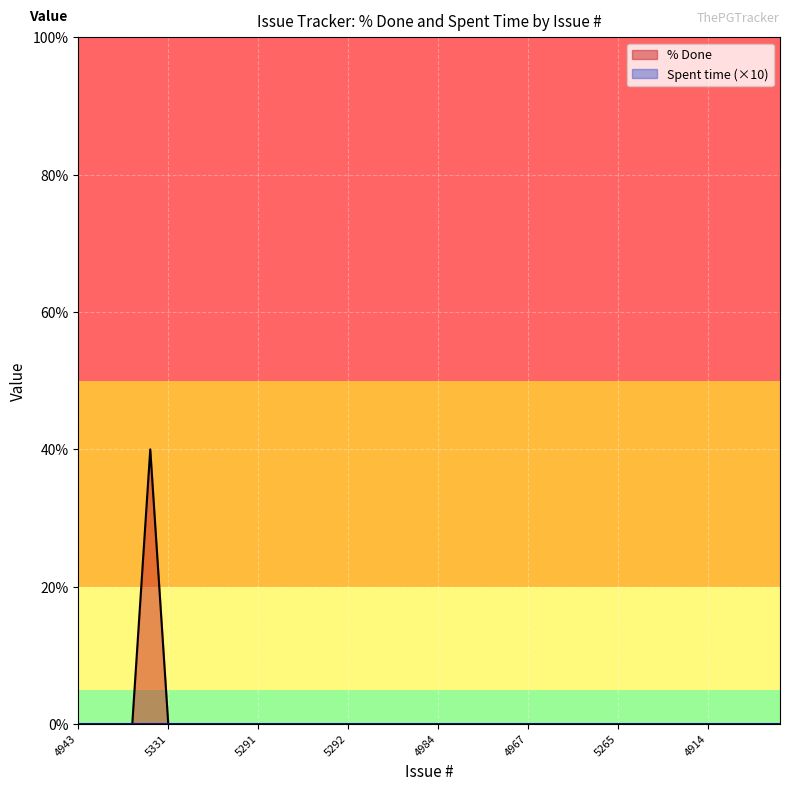

What is the maximum value shown in the chart?

40